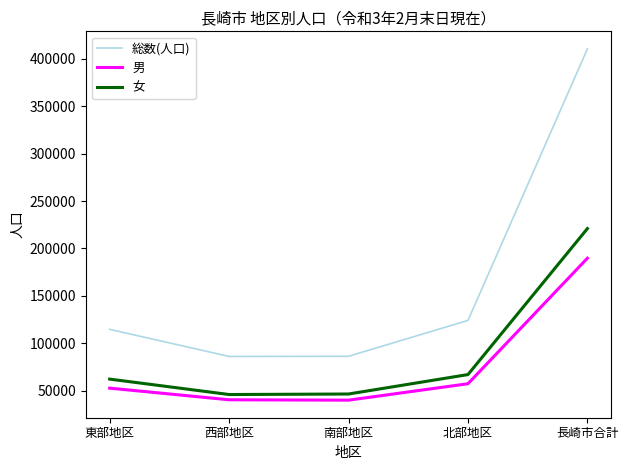

Rank the series by their maximum value, from highest to lowest.

総数(人口), 女, 男